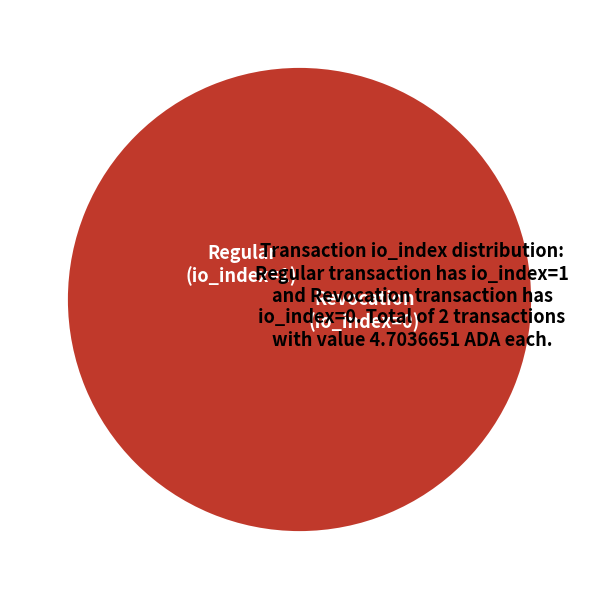

Which slice is the largest?

Regular (io_index=1)